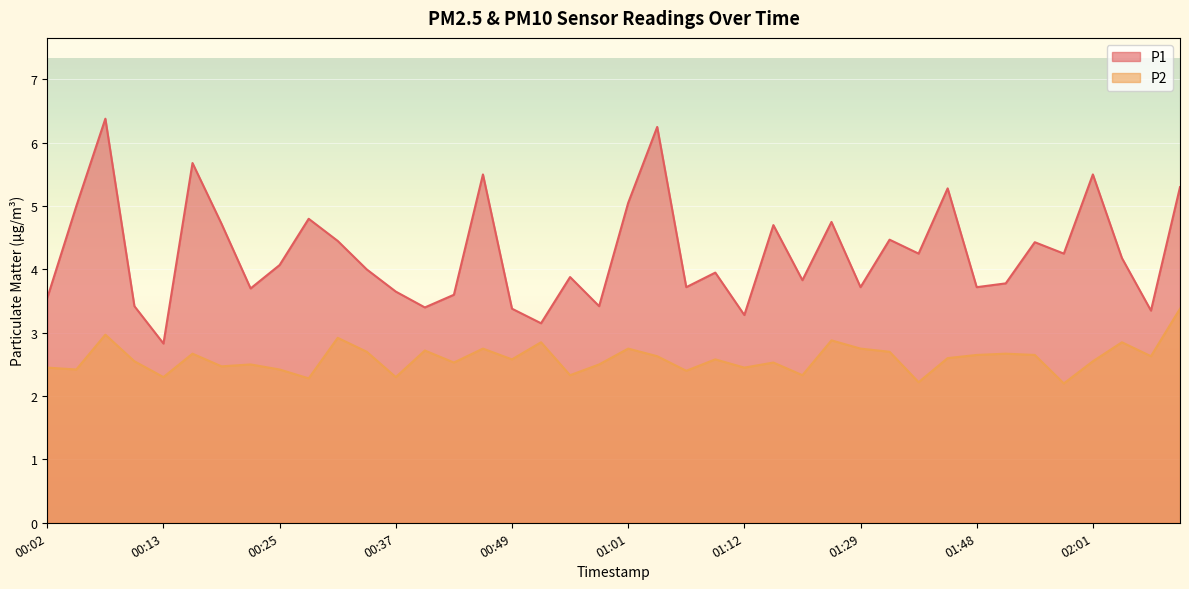

What is the difference between the second highest and minimum values in the P2 series?

0.8